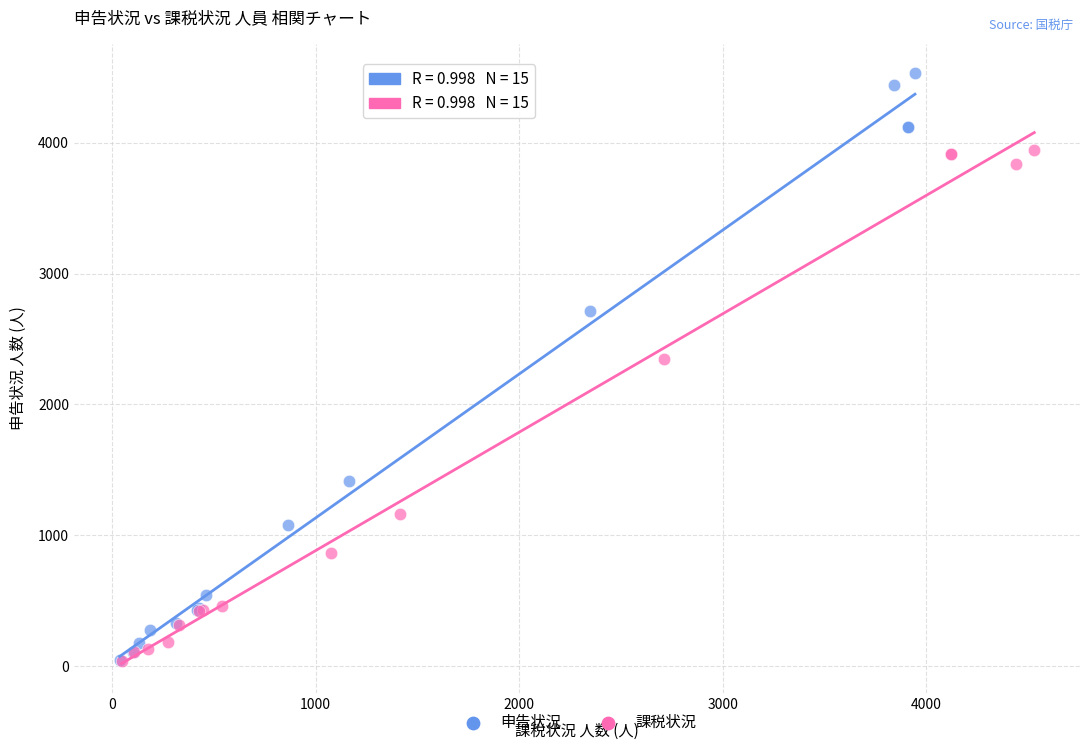

Which series reaches the maximum Y coordinate?

申告状況